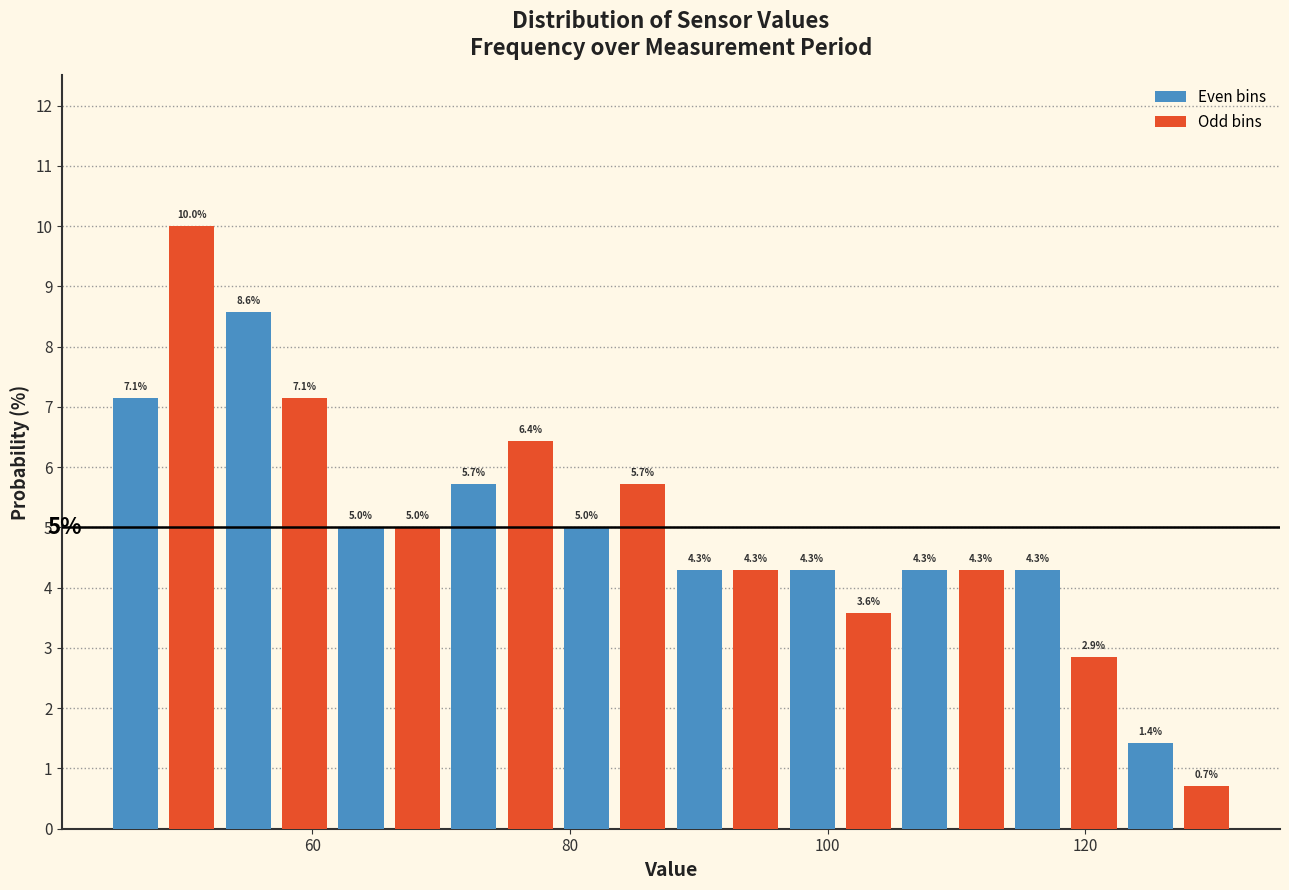

Read against the x-axis, roughly where is the centre of the tallest bar?

50